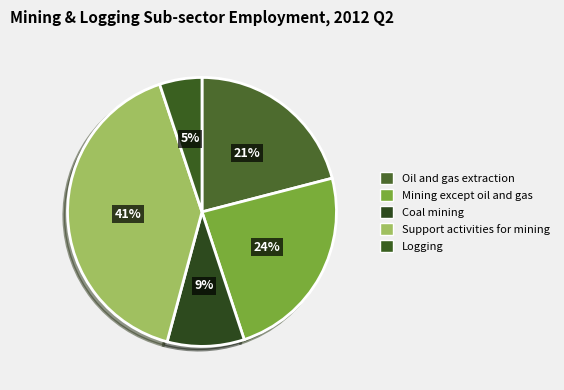

How many segments does this pie chart have?

5